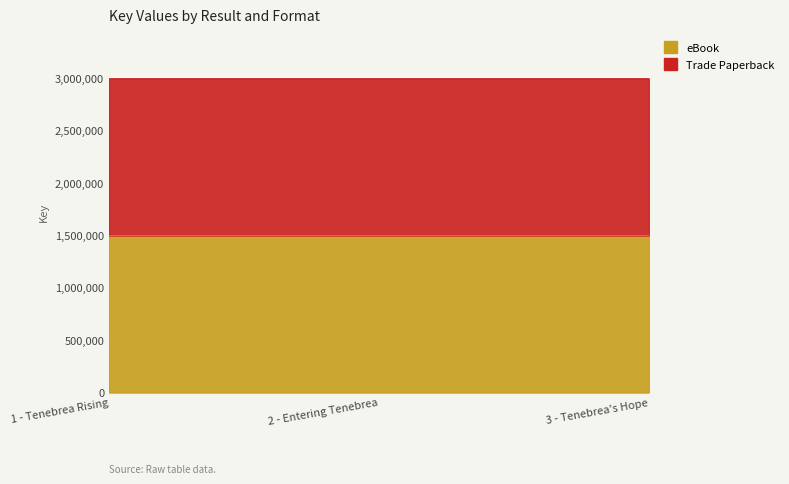

What is the label of the 2nd point from the right?

2 - Entering Tenebrea